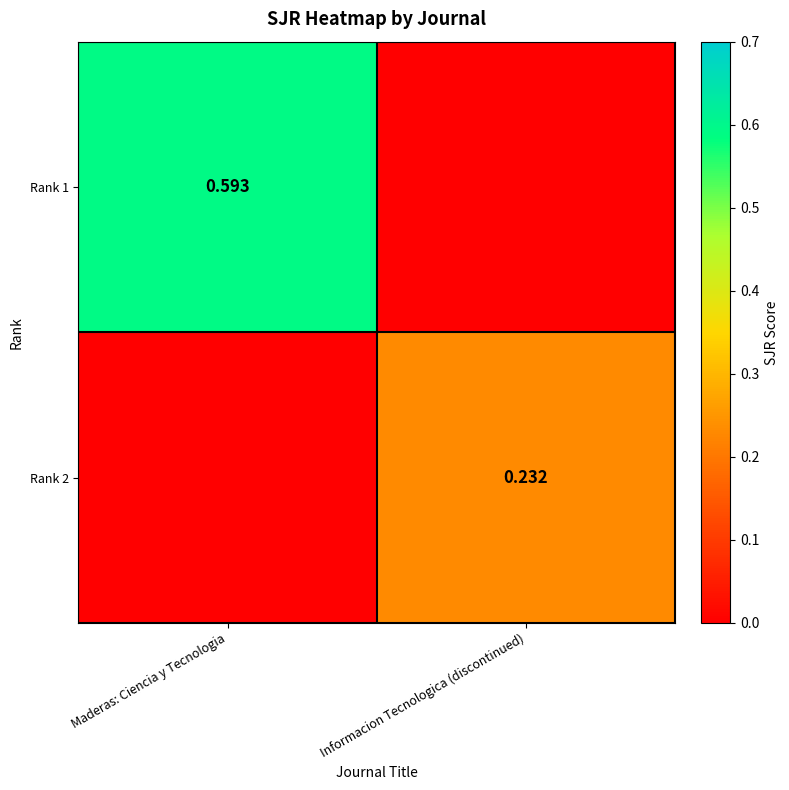

Which series changed the most between Maderas: Ciencia y Tecnologia and Informacion Tecnologica (discontinued)?

Rank 1